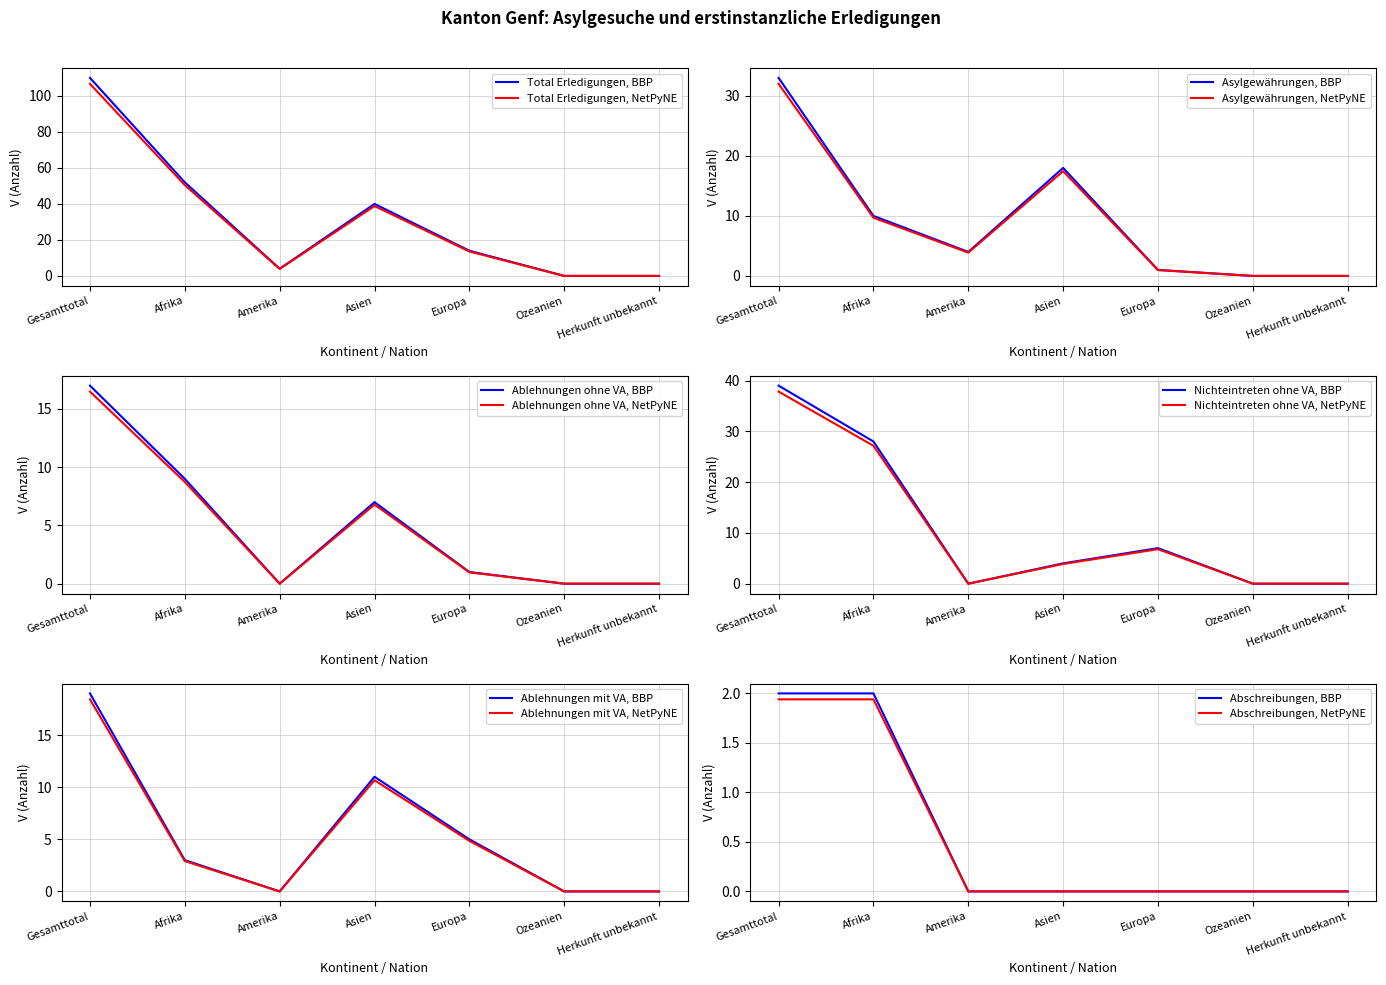

True or false: Ablehnungen mit VA and Asylgewährungen cross at least once.

True